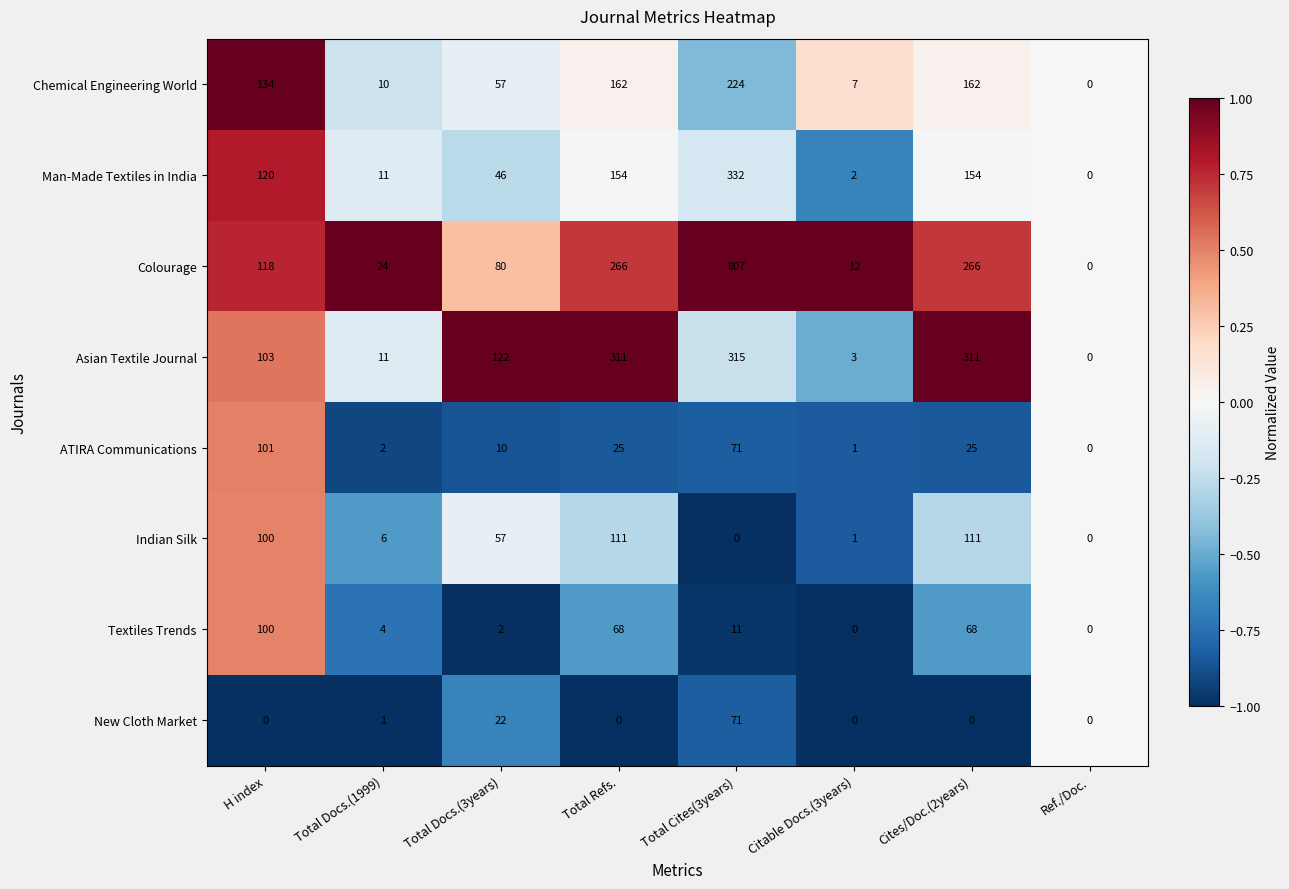

Count the number of categories in the chart.

8